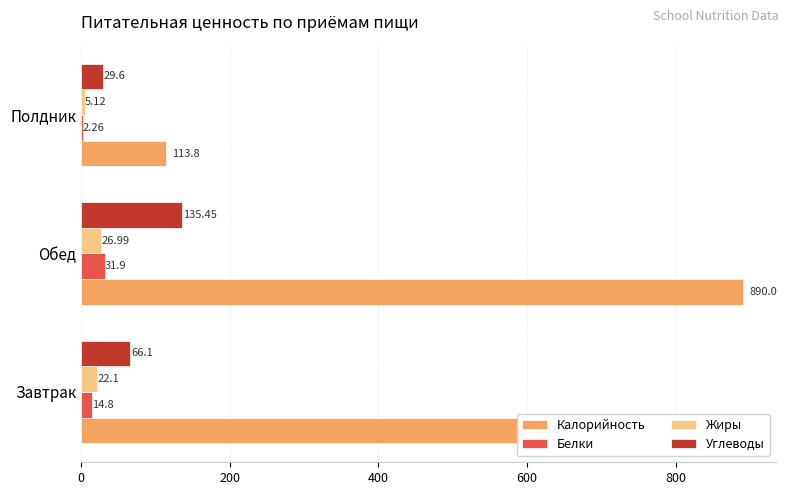

What is the sum of all Жиры values?

54.2